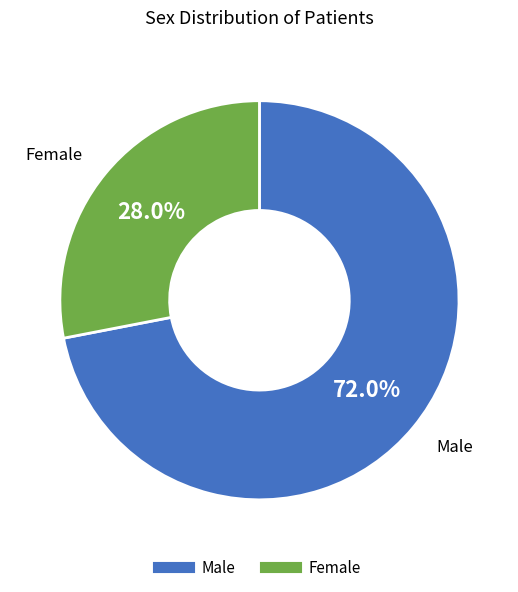

Is there a majority slice in this chart?

Yes